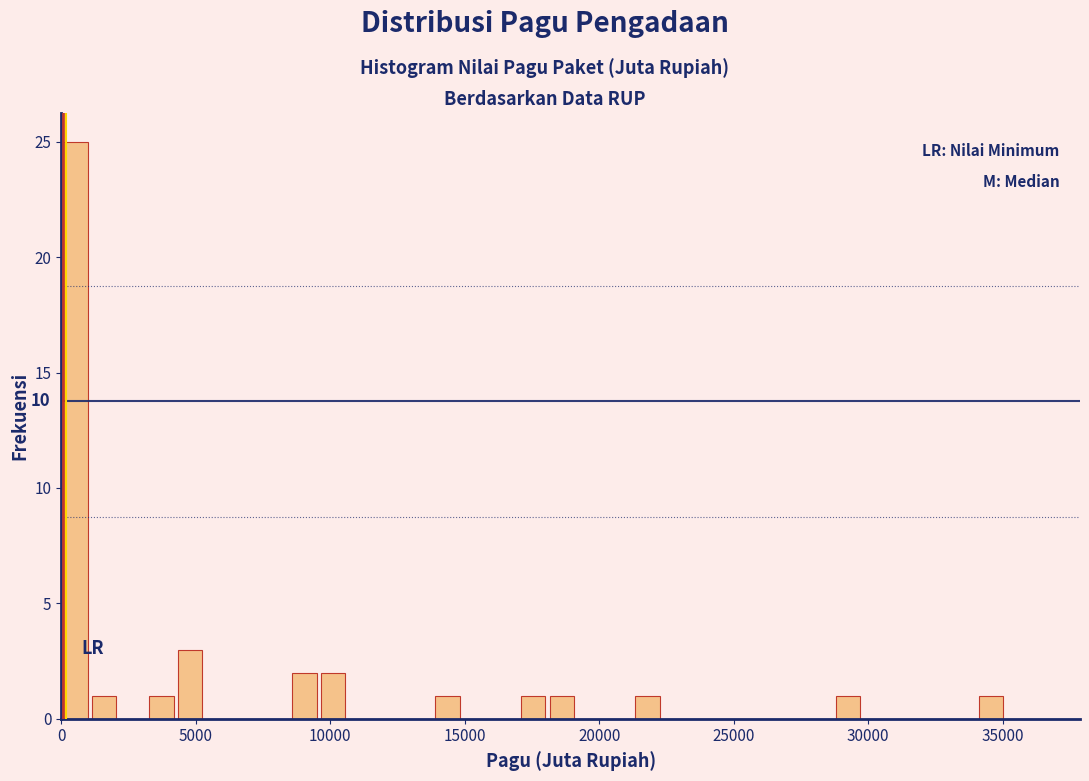

Read against the x-axis, roughly where is the centre of the tallest bar?

500